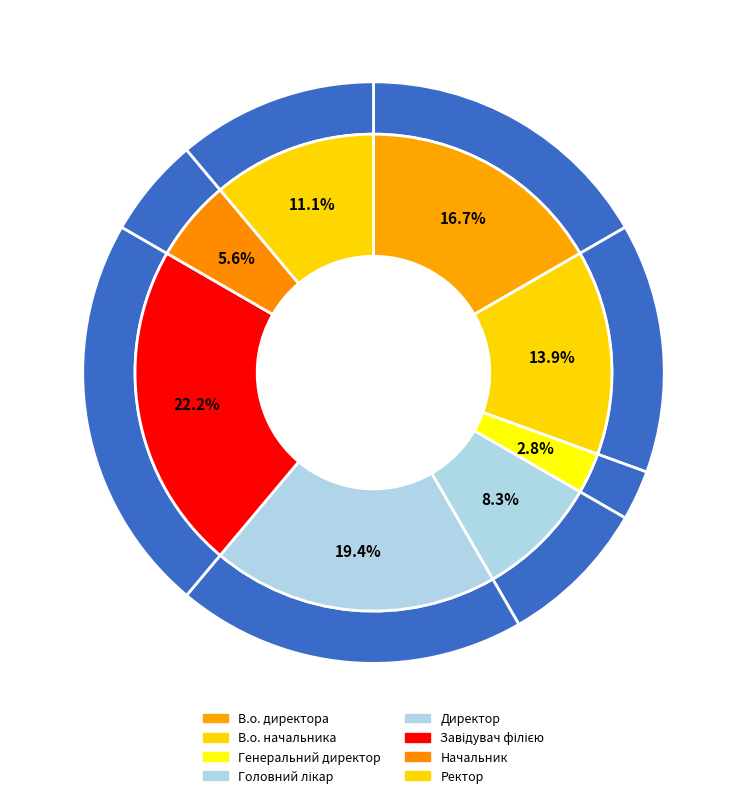

Rank the categories by value from lowest to highest.

Генеральний директор, Начальник, Головний лікар, Ректор, В.о. начальника, В.о. директора, Директор, Завідувач філією